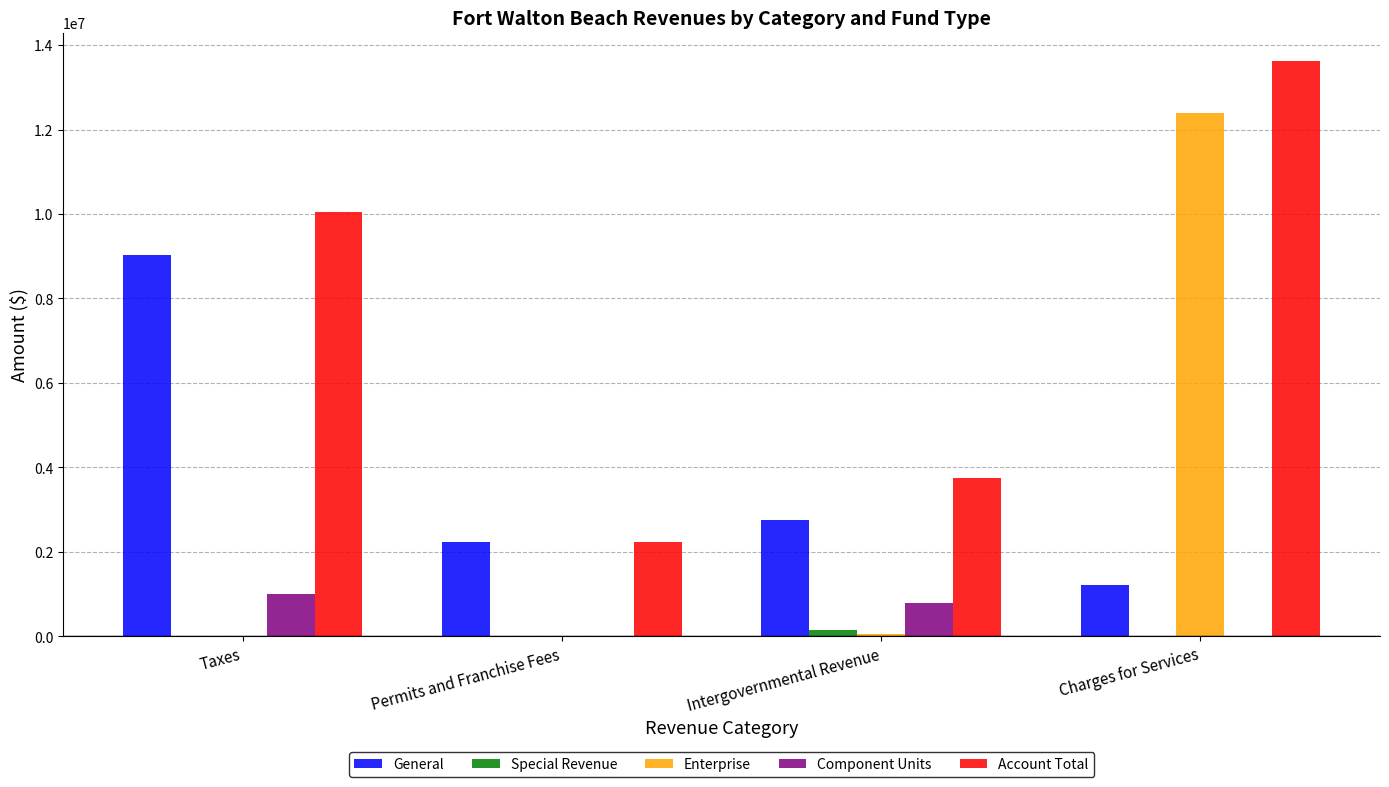

What value does the Component Units series have at Permits and Franchise Fees, to the nearest 10?

1950